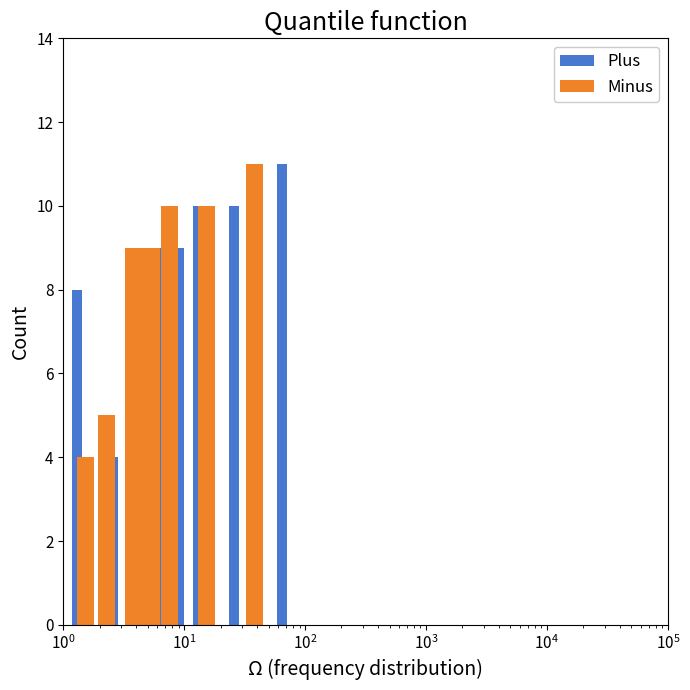

True or false: Minus has a value of 3 at $\mathdefault{10^{6}}$.

False